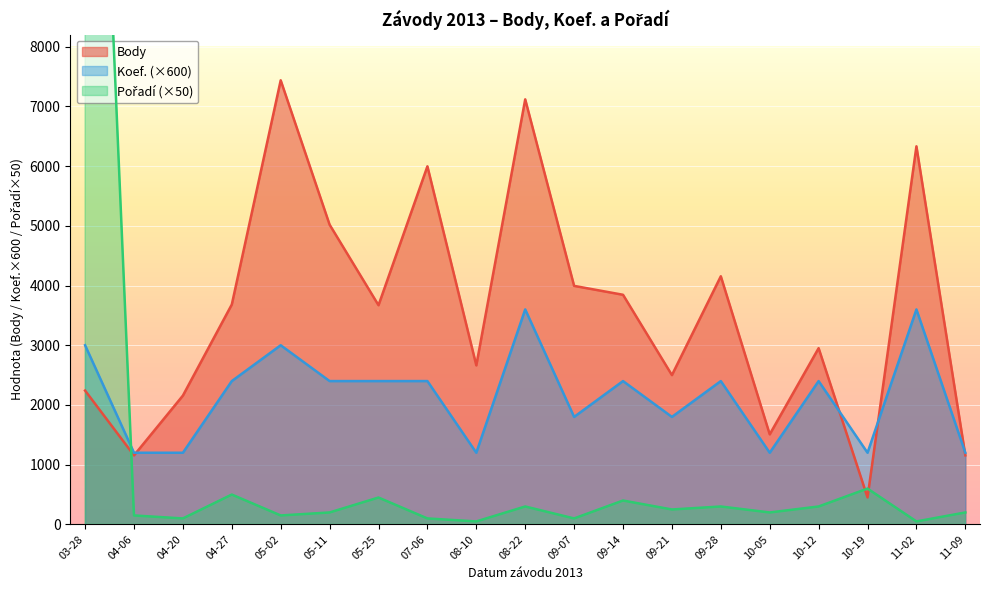

What is the maximum value for Body?

7436